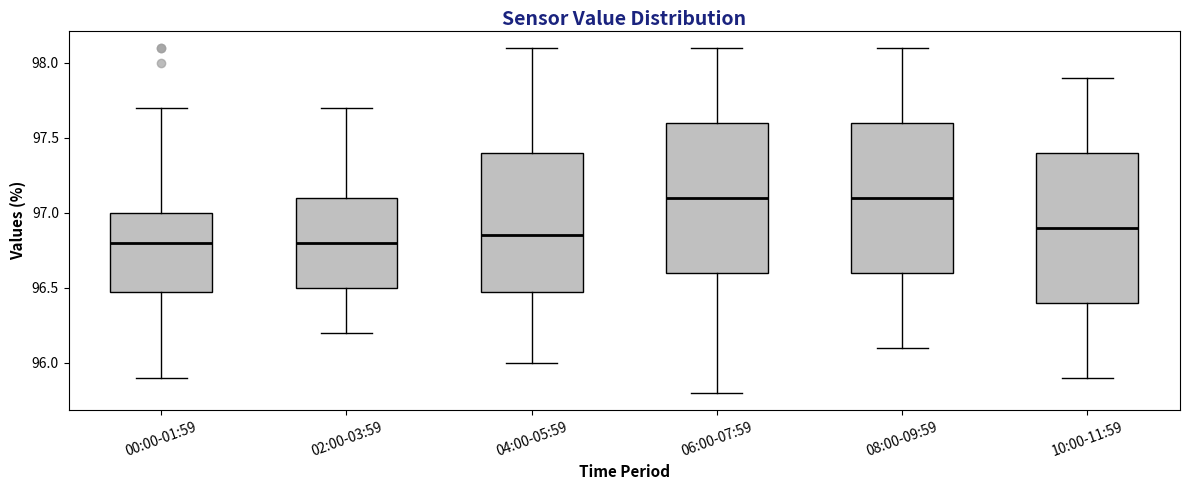

Reading left to right, transcribe this box plot: for each box, give where its median line is, the range the box spans, and where its two whiskers end, as read against the y-axis. The values are not printed on the chart, so give them approximately, as read against the axis.

00:00-01:59: median 96.80, box 96.50 to 97.00, whiskers 95.90 to 97.70
02:00-03:59: median 96.80, box 96.50 to 97.10, whiskers 96.20 to 97.70
04:00-05:59: median 96.85, box 96.50 to 97.40, whiskers 96.00 to 98.10
06:00-07:59: median 97.10, box 96.60 to 97.60, whiskers 95.80 to 98.10
08:00-09:59: median 97.10, box 96.60 to 97.60, whiskers 96.10 to 98.10
10:00-11:59: median 96.90, box 96.40 to 97.40, whiskers 95.90 to 97.90